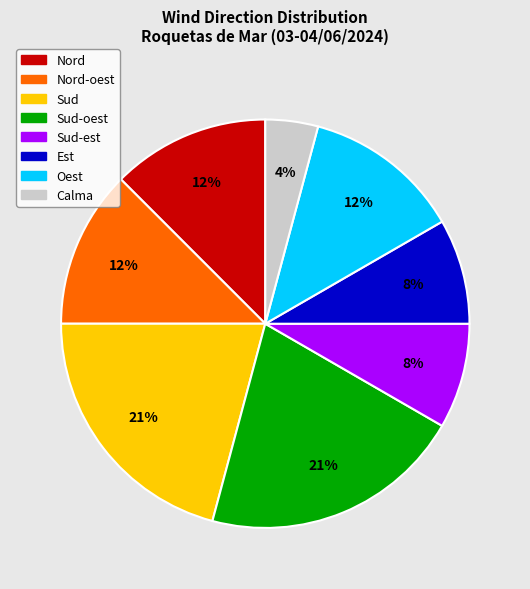

To the nearest percent, what is the difference between the largest and smallest slice percentages?

17%